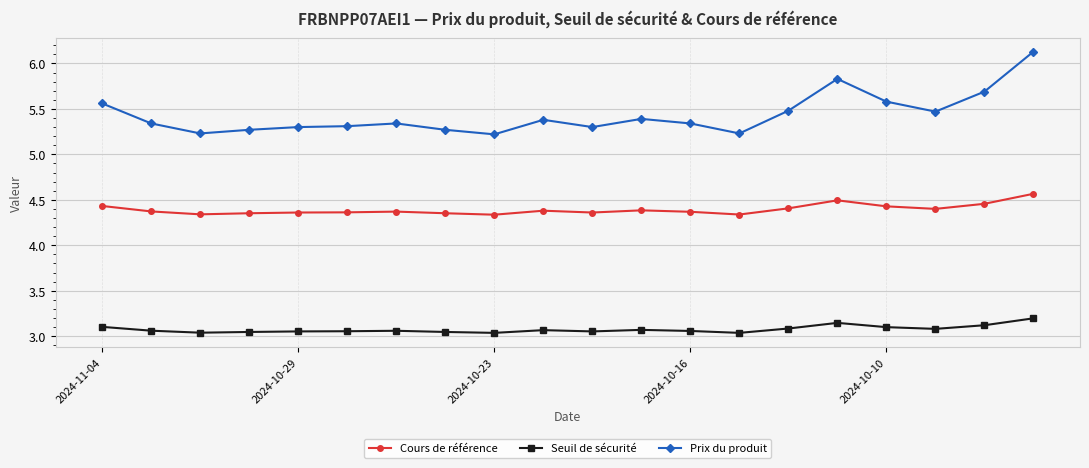

What is the greatest value displayed?

6.1